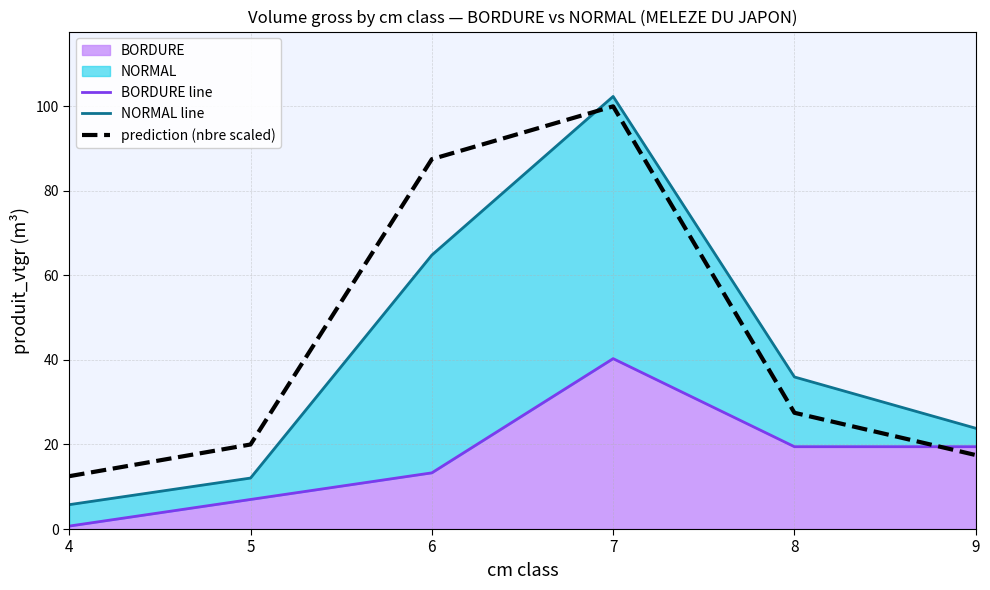

Is the value of NORMAL line at 9 greater than the value of prediction (nbre scaled) at 7?

No